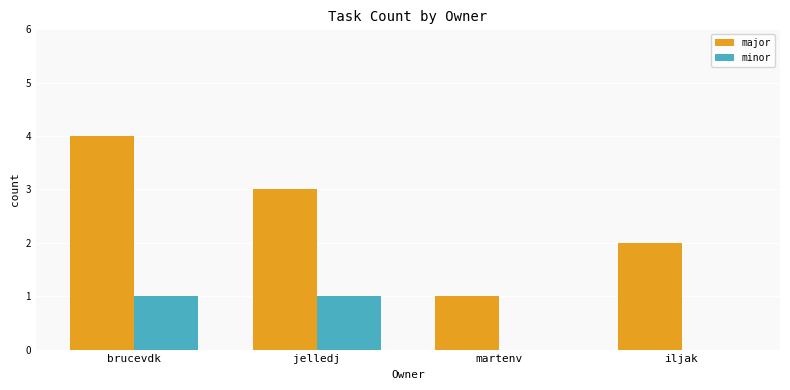

True or false: minor has a value of 1 at jelledj.

True